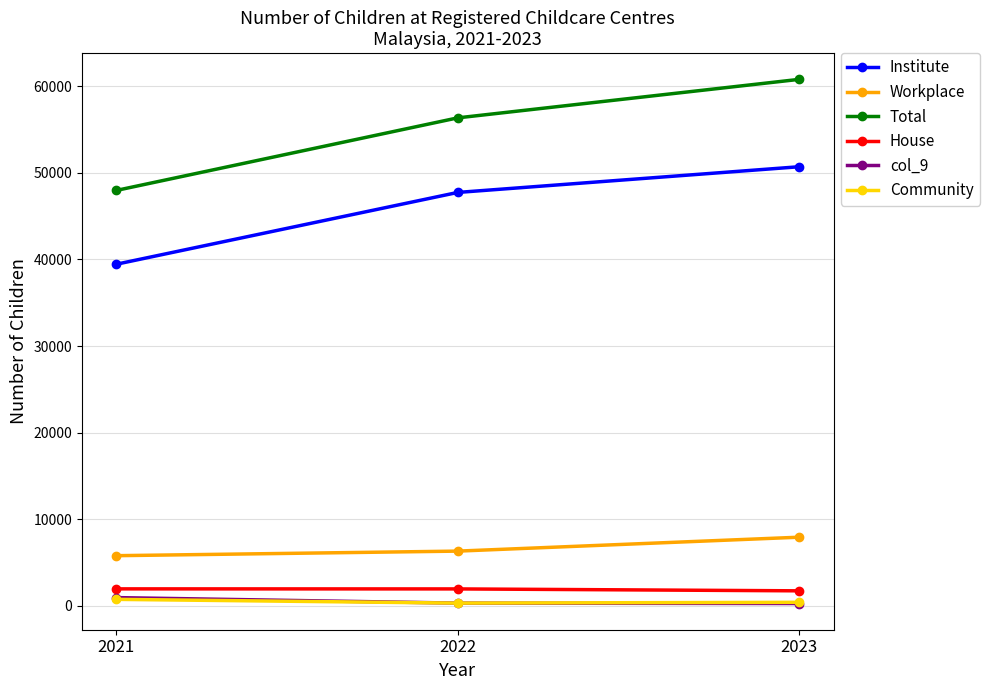

Rank the categories by Total value from highest to lowest.

2023, 2022, 2021